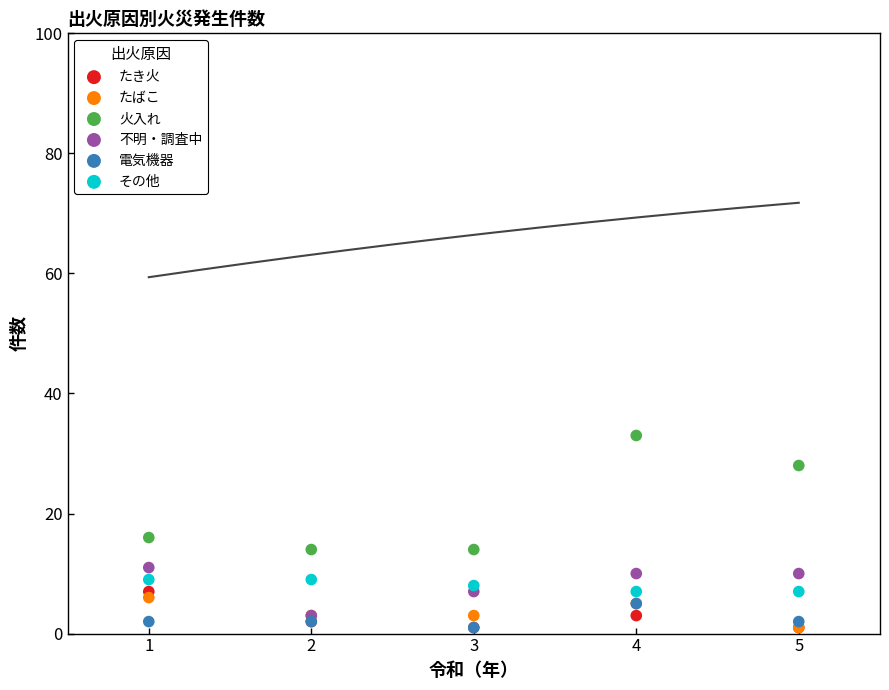

In the 火入れ series, what Y value is closest to 23?

28